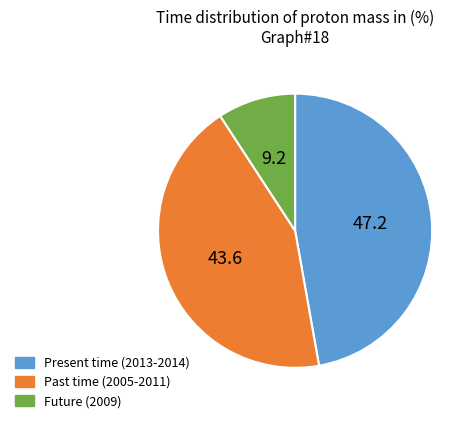

Is there any slice that represents more than half of the pie?

No